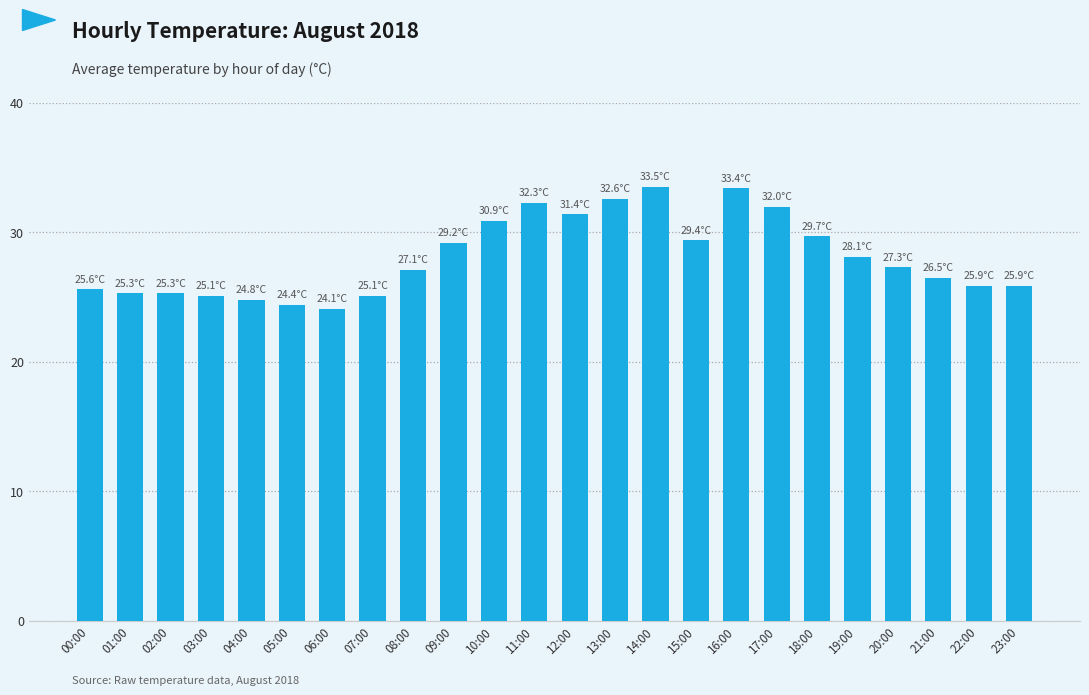

The value at 13:00 is 57.3. True or false?

False